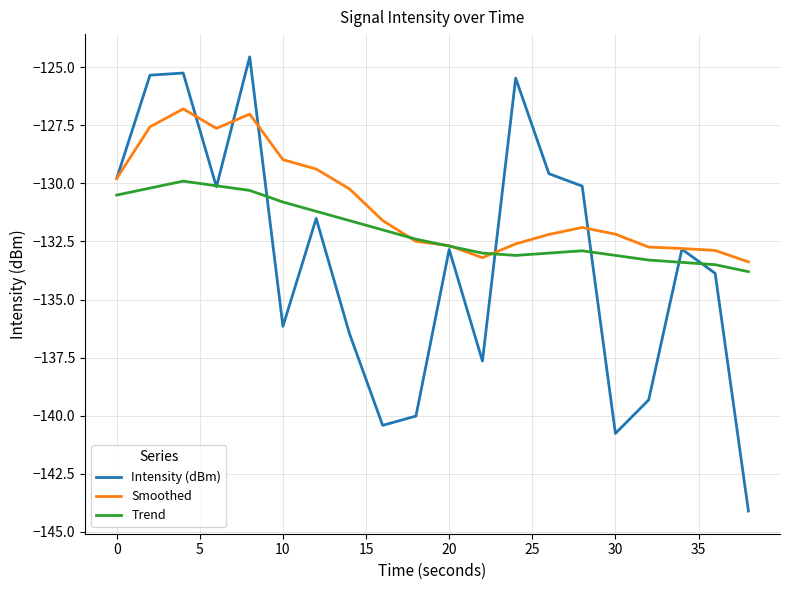

Is this an area chart (filled region under the line)?

No